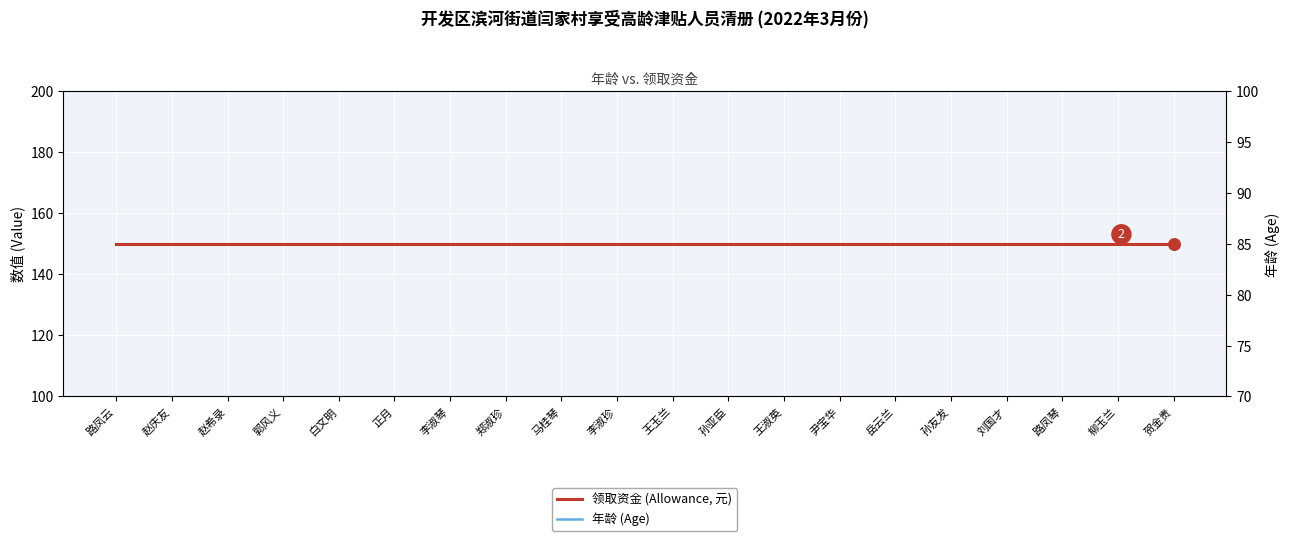

At how many categories does at least one series exceed 138?

20